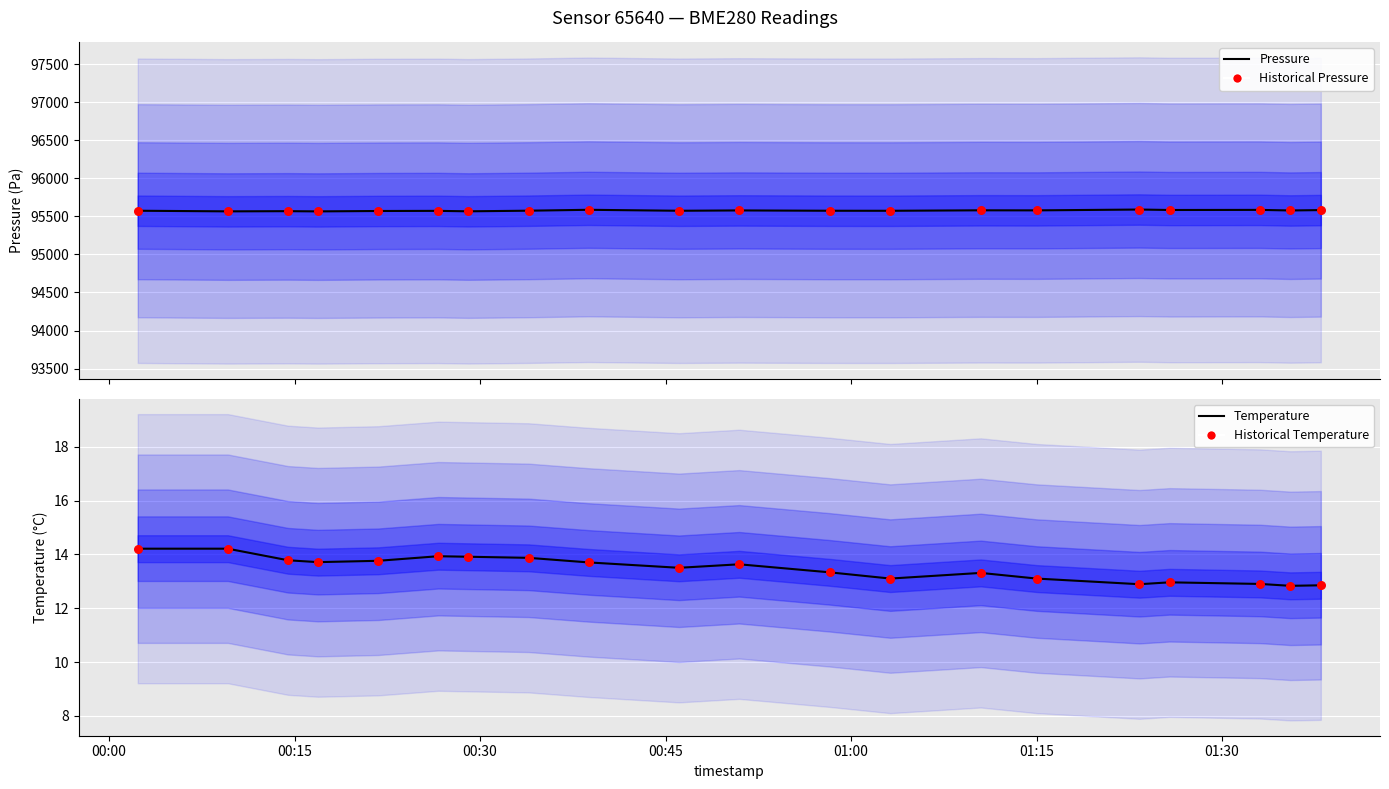

What are all the series names shown in the legend?

pressure, Historical pressure, temperature, Historical temperature